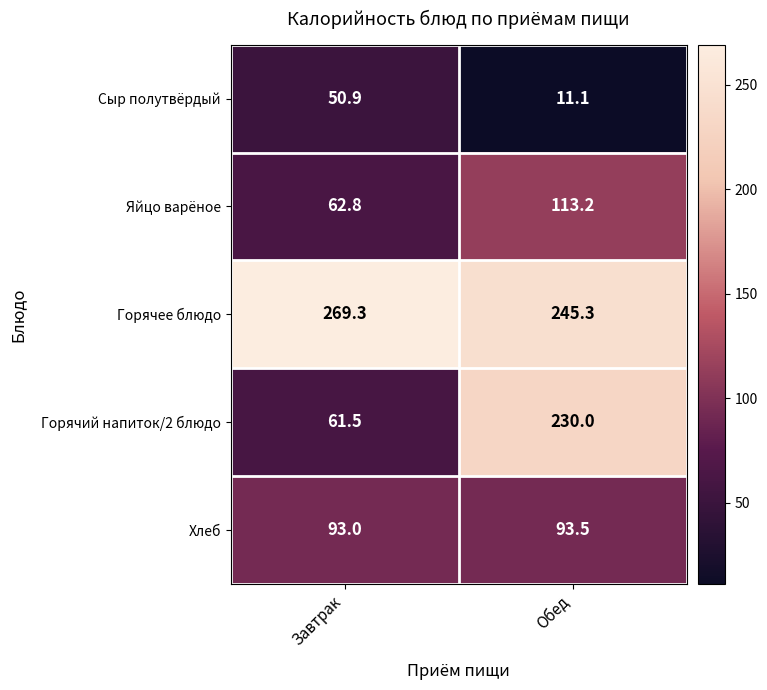

Is it true that Яйцо варёное equals 33.8 at Обед?

False